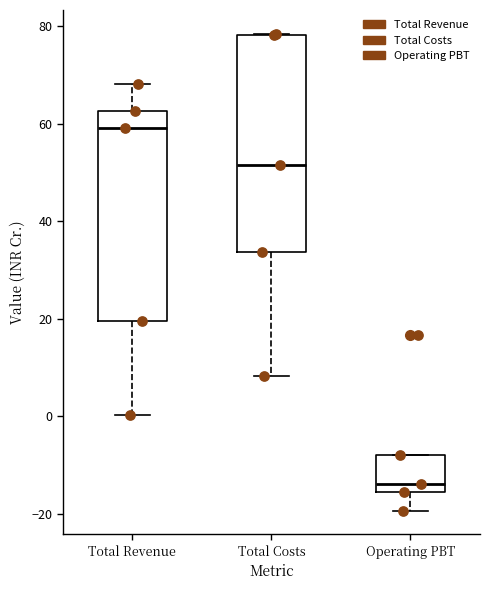

Where is the lower edge of the box for Total Costs on the y-axis? The values are not printed on the chart, so give them approximately, as read against the axis.

34